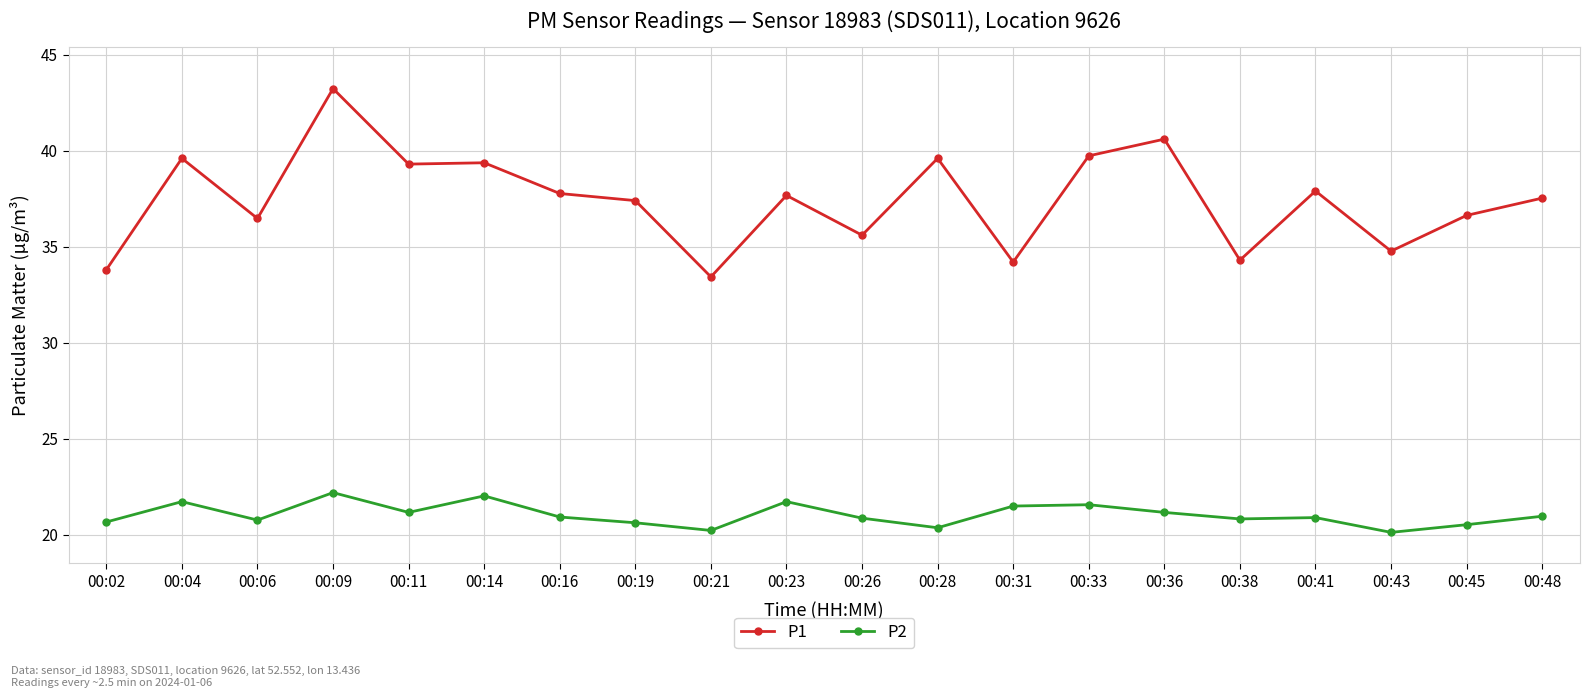

What is the value of the P2 point at the 10th from the left?

21.7